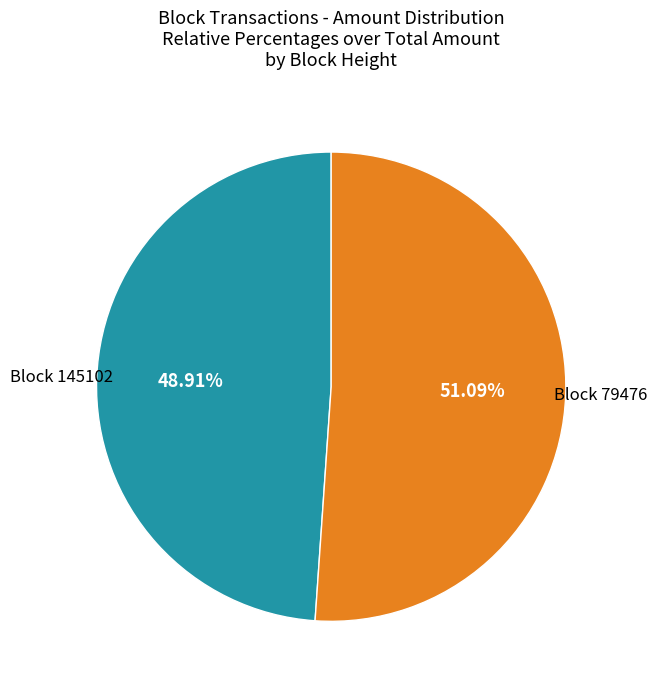

Is there any slice that represents more than half of the pie?

Yes